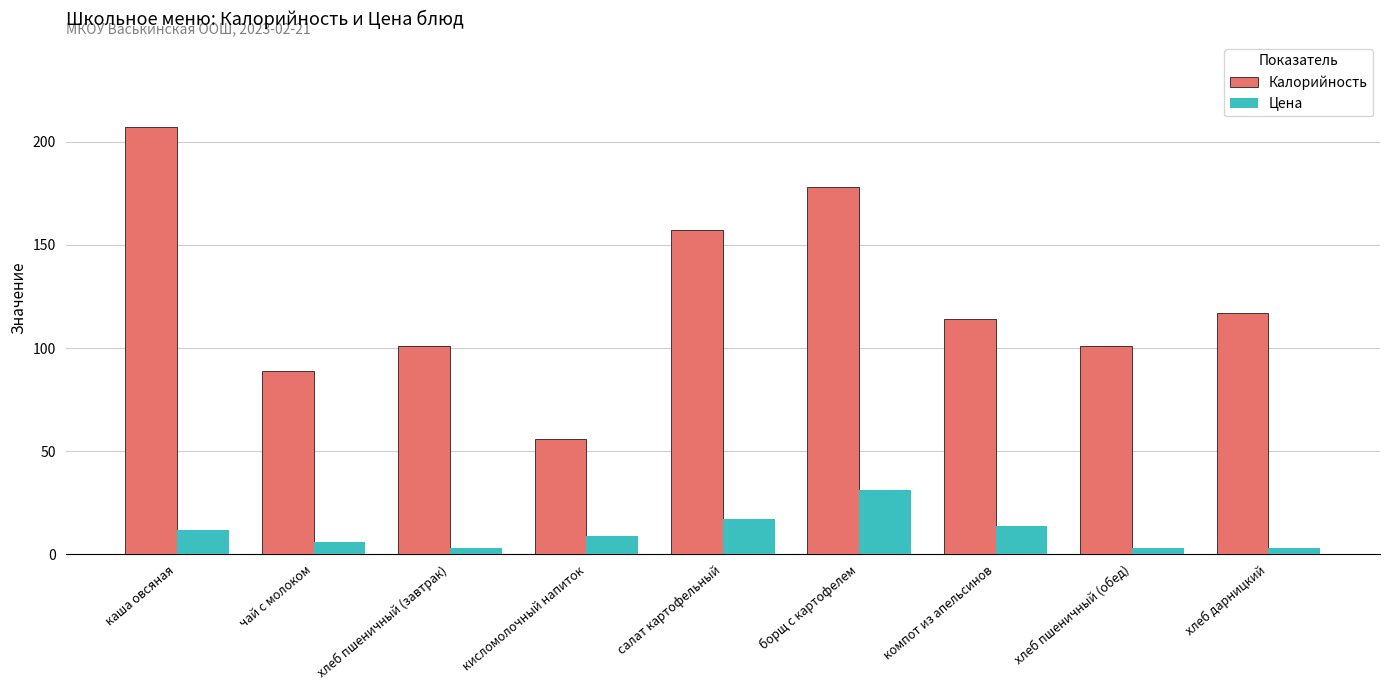

At which label does Калорийность reach its peak?

каша овсяная